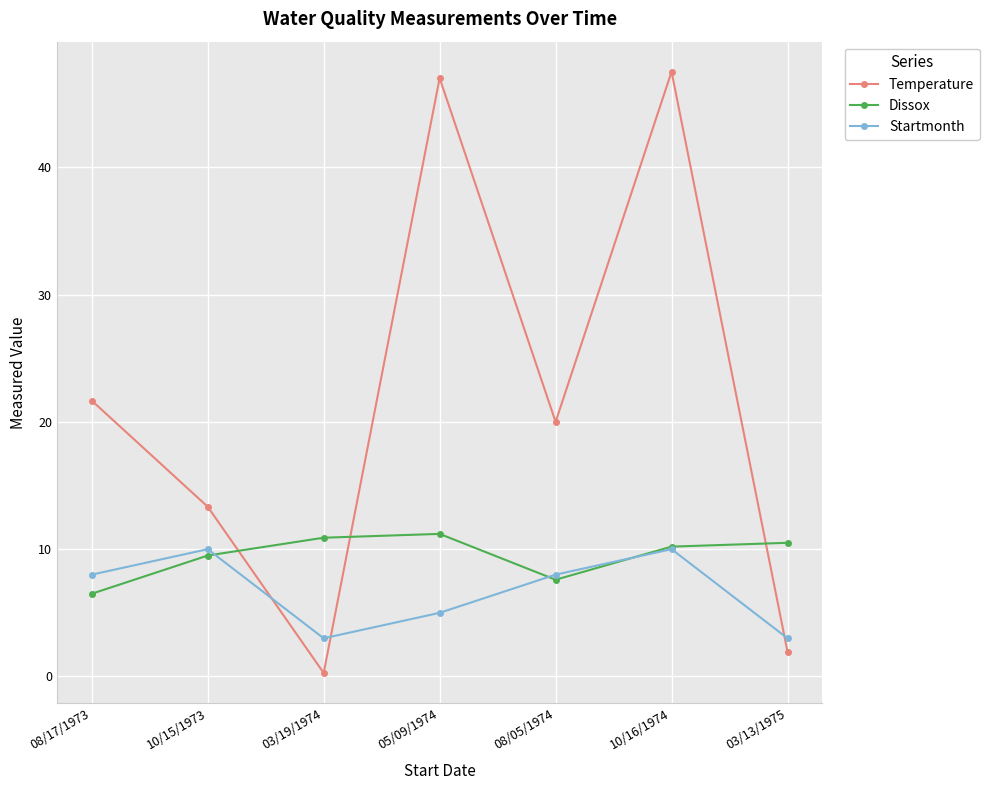

At how many categories does at least one series exceed 13?

5